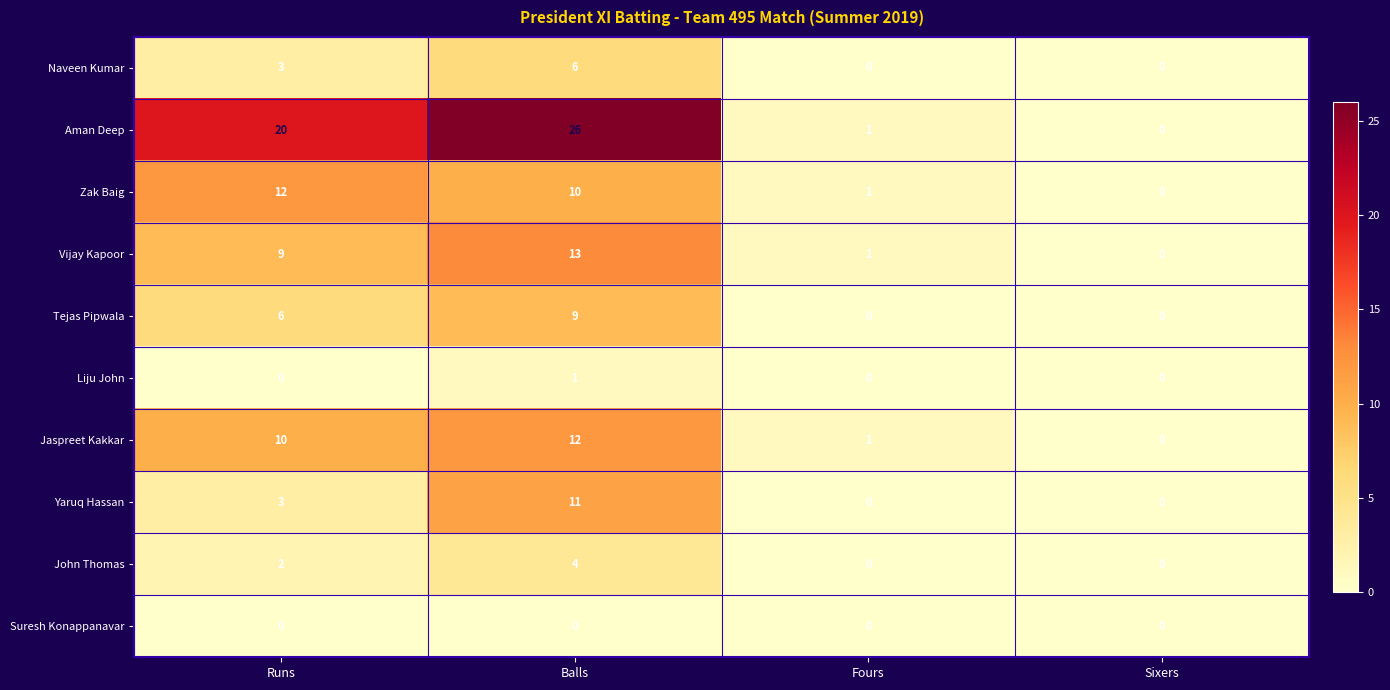

At which label does Aman Deep reach its peak?

Balls